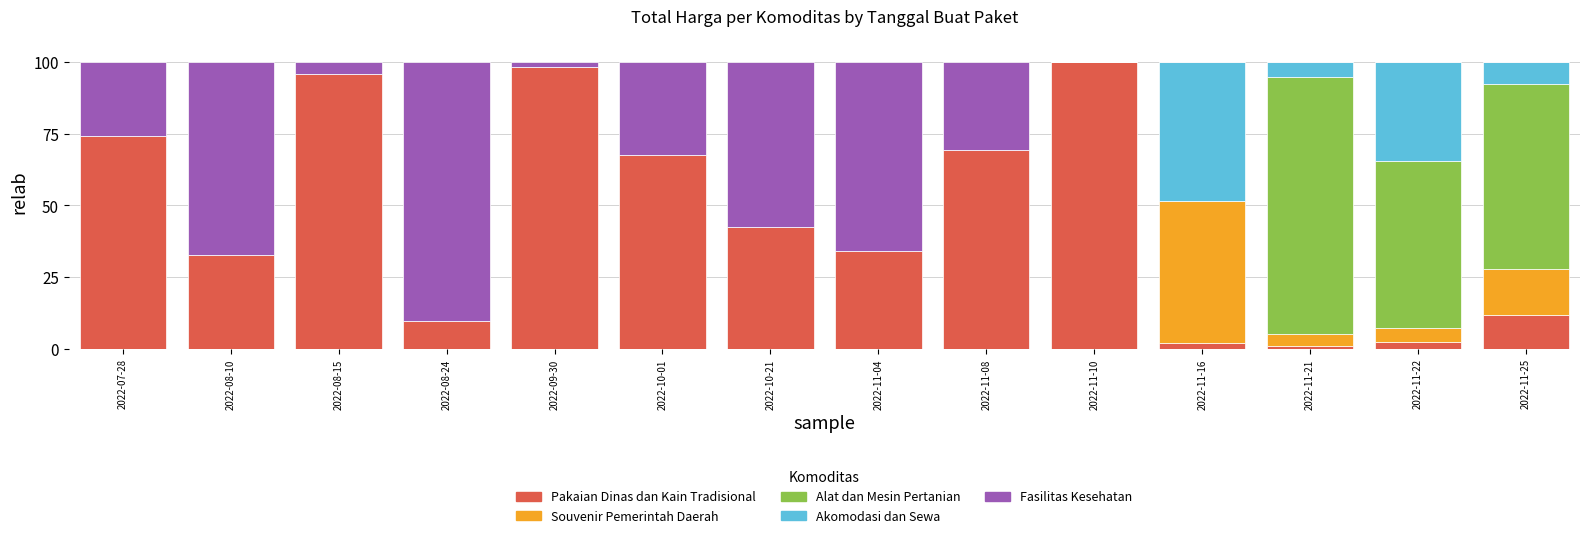

At which label does Pakaian Dinas dan Kain Tradisional first exceed 42?

2022-07-28